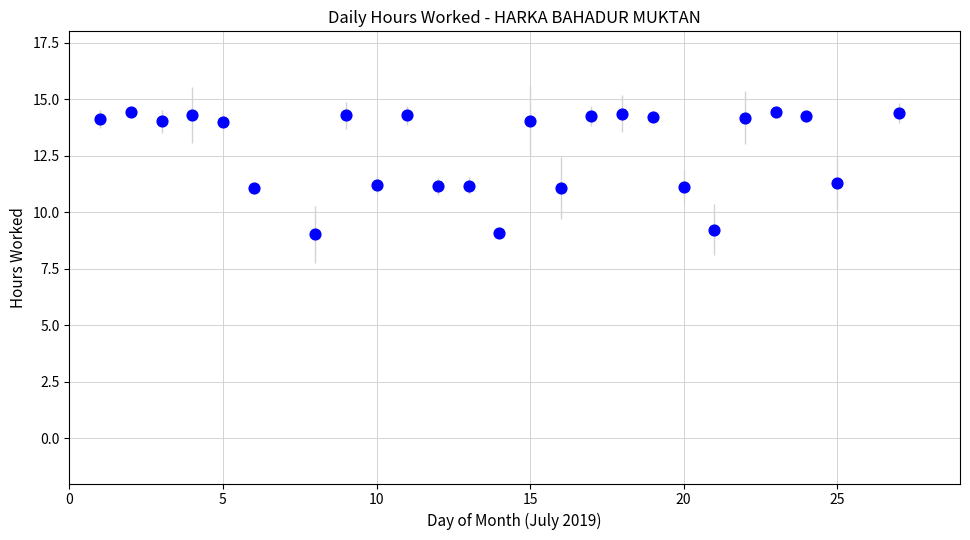

What is the range of X values (max minus min)?

26.0